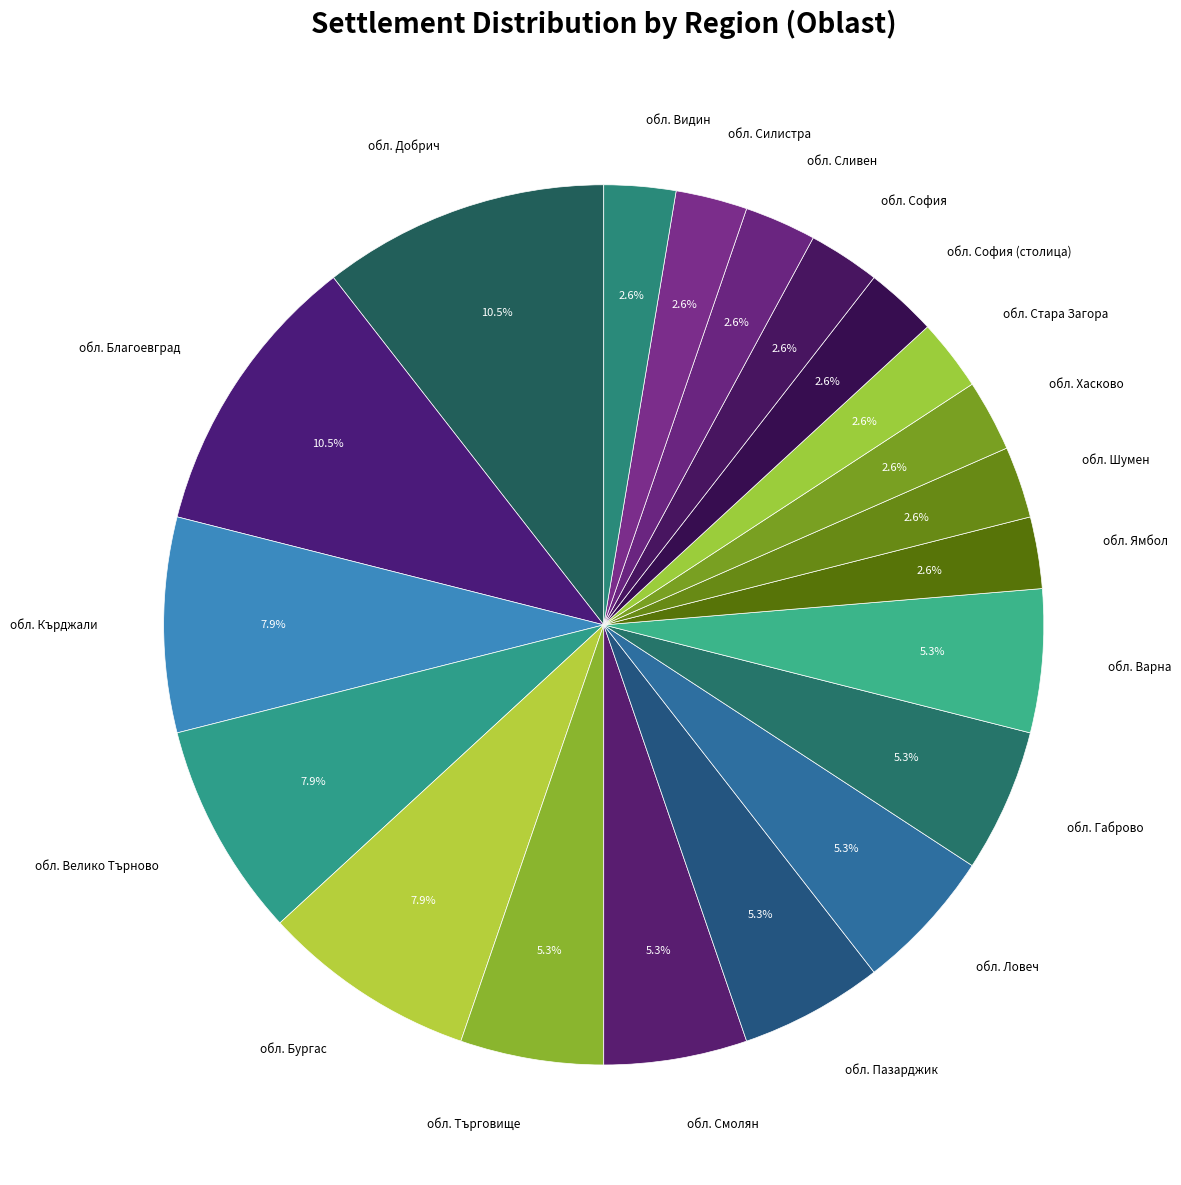

To the nearest percent, what portion does обл. Кърджали represent?

8%